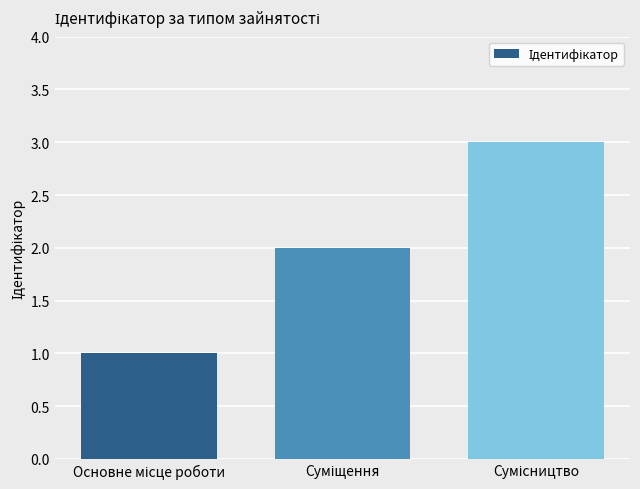

What is the greatest value displayed?

3